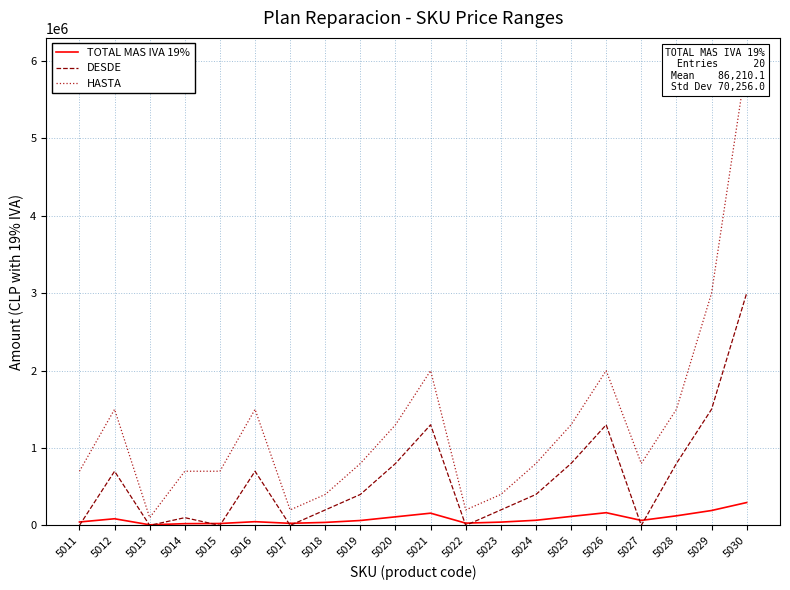

Where do TOTAL MAS IVA 19% and DESDE first cross each other?

5011 and 5012